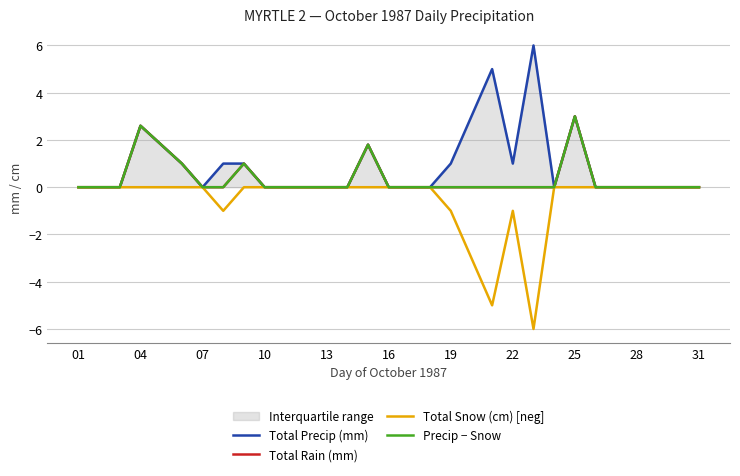

What is the sum of all Total Precip (mm) values?

28.2